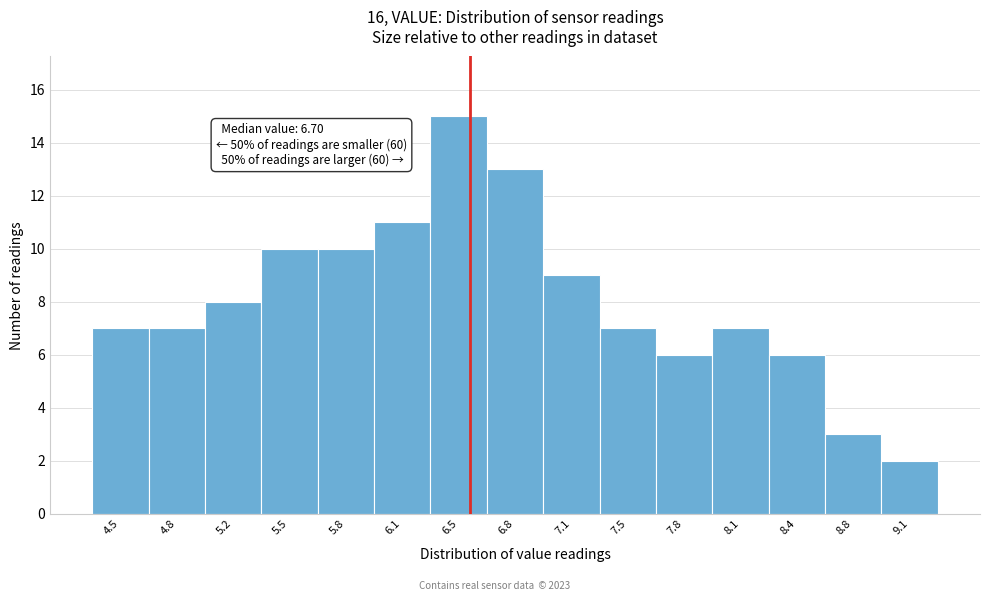

Reading left to right, what are all the values shown in this chart?

4.5=7	4.8=7	5.2=8	5.5=10	5.8=10	6.1=11	6.5=15	6.8=13	7.1=9	7.5=7	7.8=6	8.1=7	8.4=6	8.8=3	9.1=2